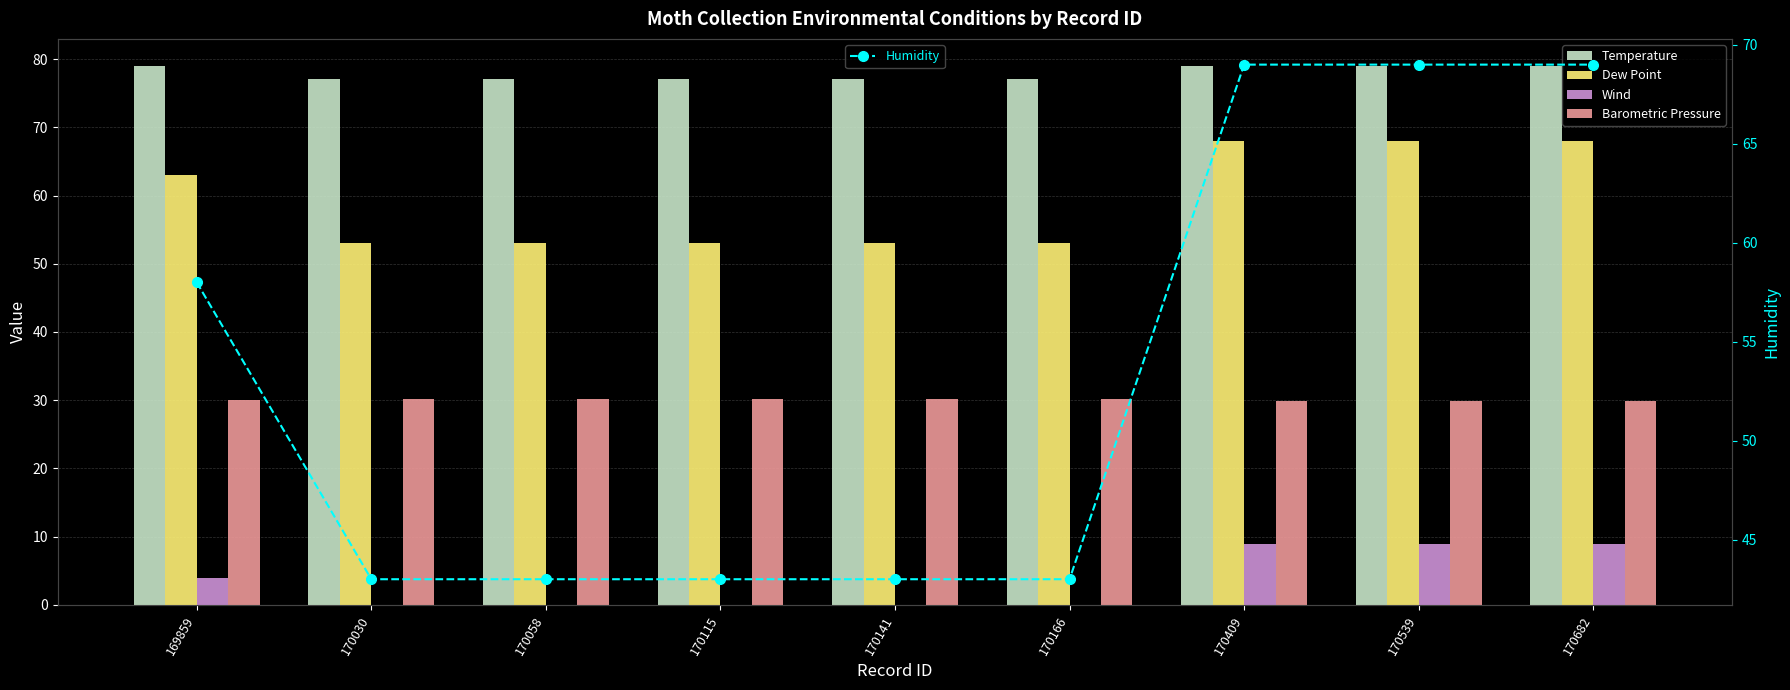

List the series in order of their peak value, highest first.

Temperature, Humidity, Dew Point, Barometric Pressure, Wind